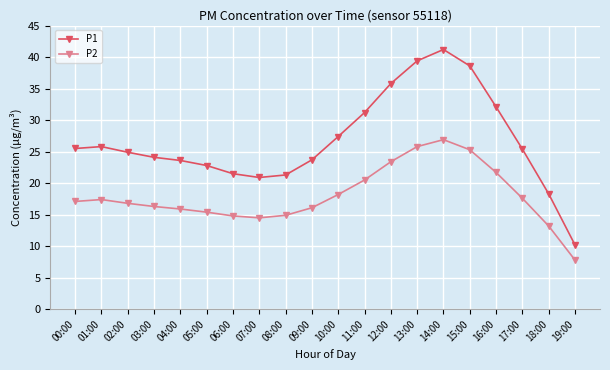

What is the lowest value of the P1 series?

10.2